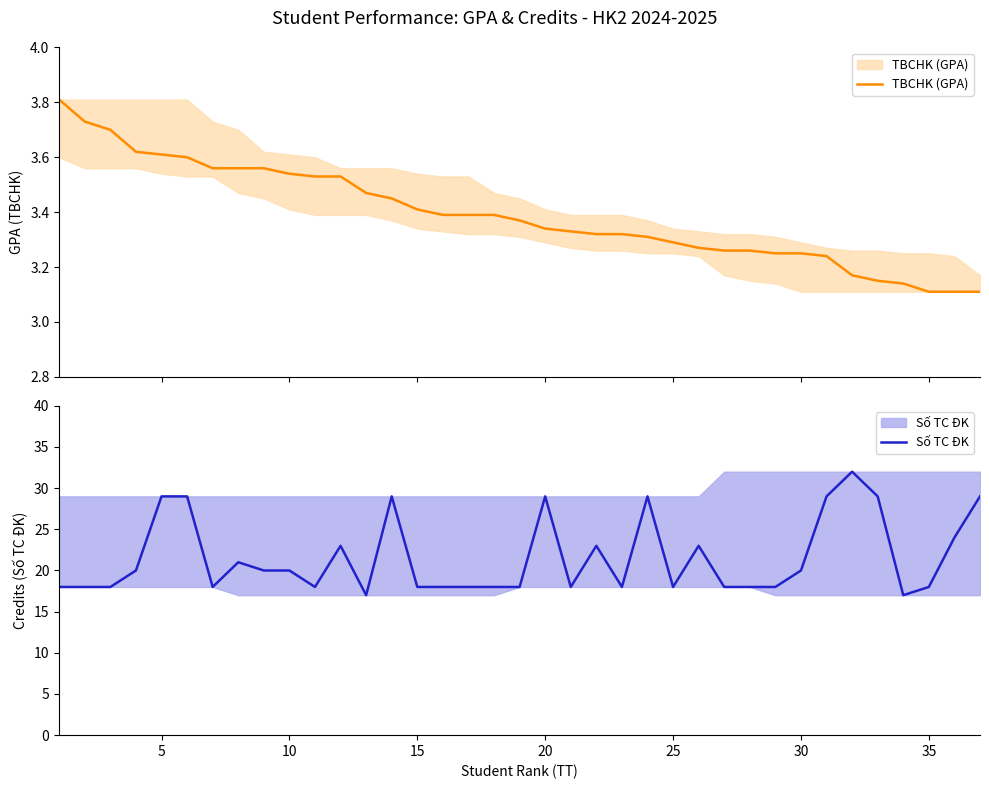

What is the maximum value for TBCHK (GPA)?

3.8